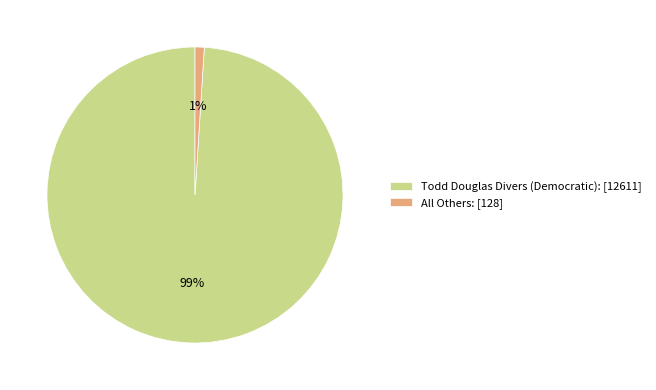

Do Todd Douglas Divers (Democratic): [12611] and All Others: [128] together represent more than half of the pie?

Yes